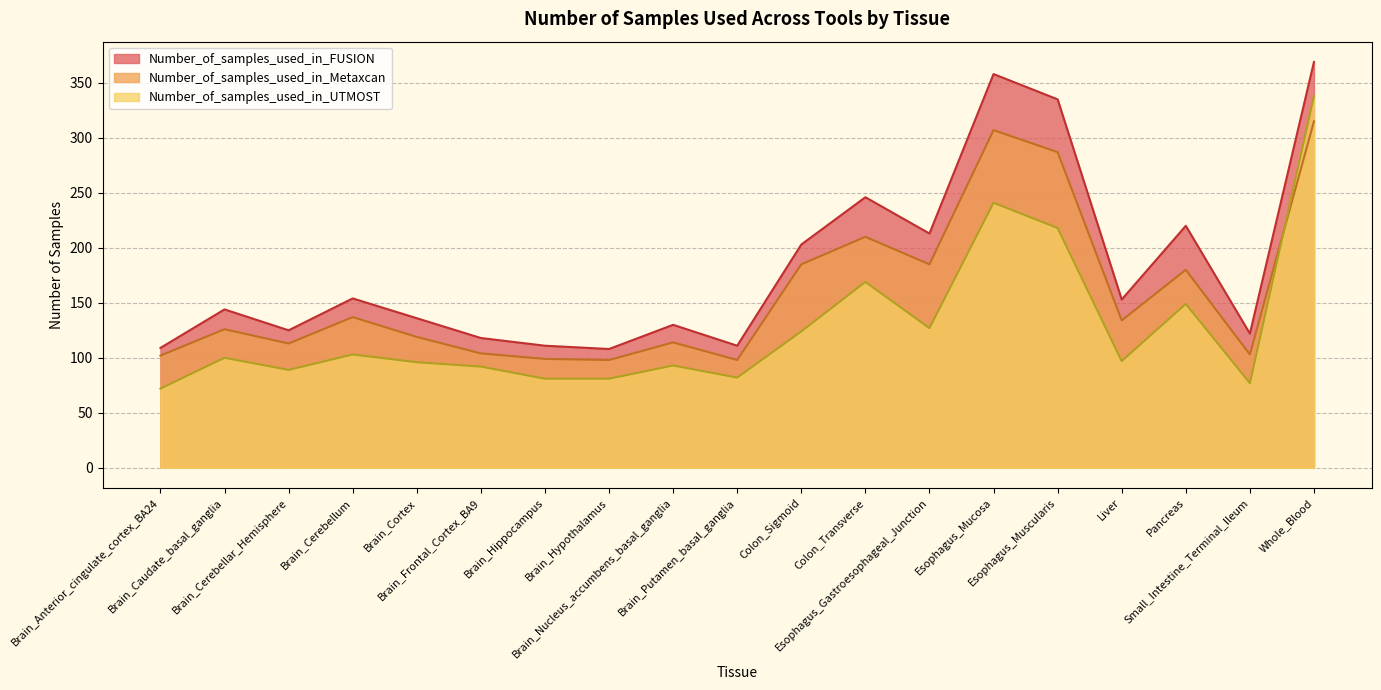

How many interior local peaks does the Number_of_samples_used_in_FUSION series have?

6